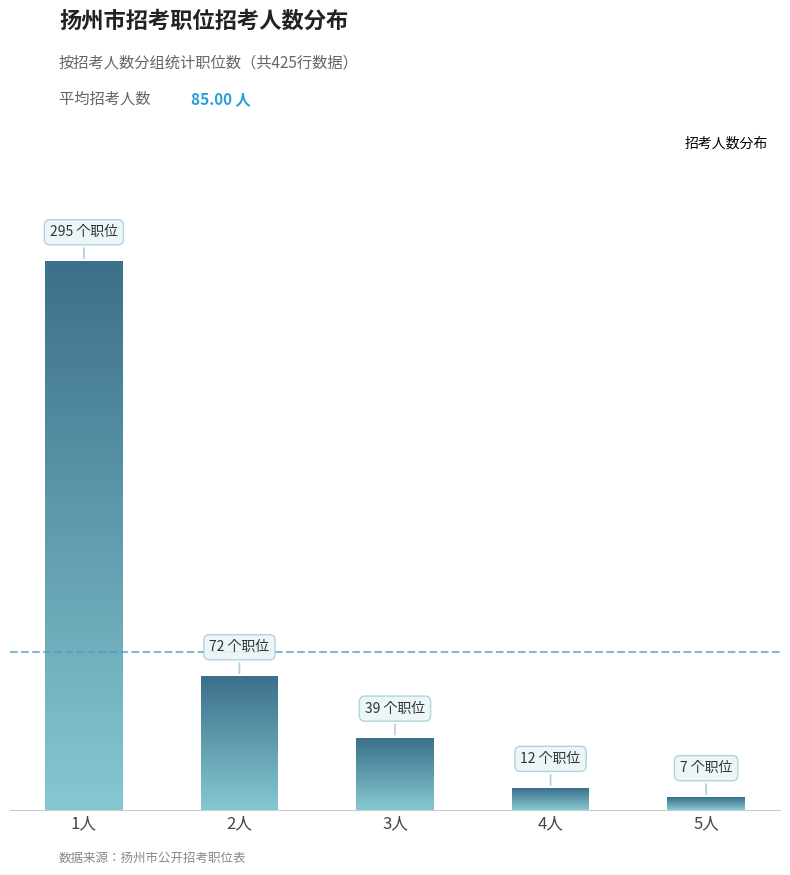

At which label does the data first exceed 39?

1人